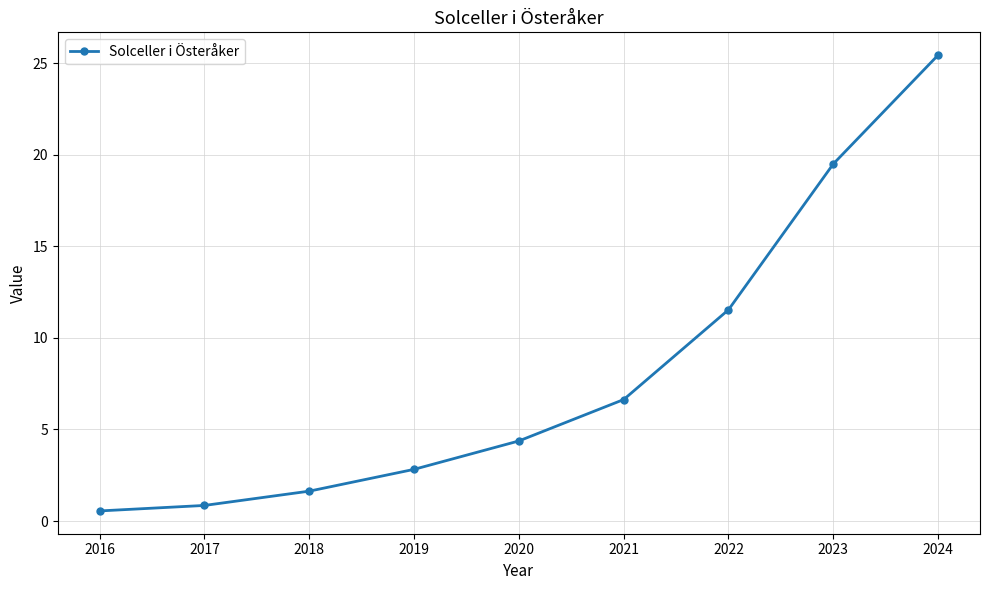

Rank the categories by value from lowest to highest.

2016, 2017, 2018, 2019, 2020, 2021, 2022, 2023, 2024